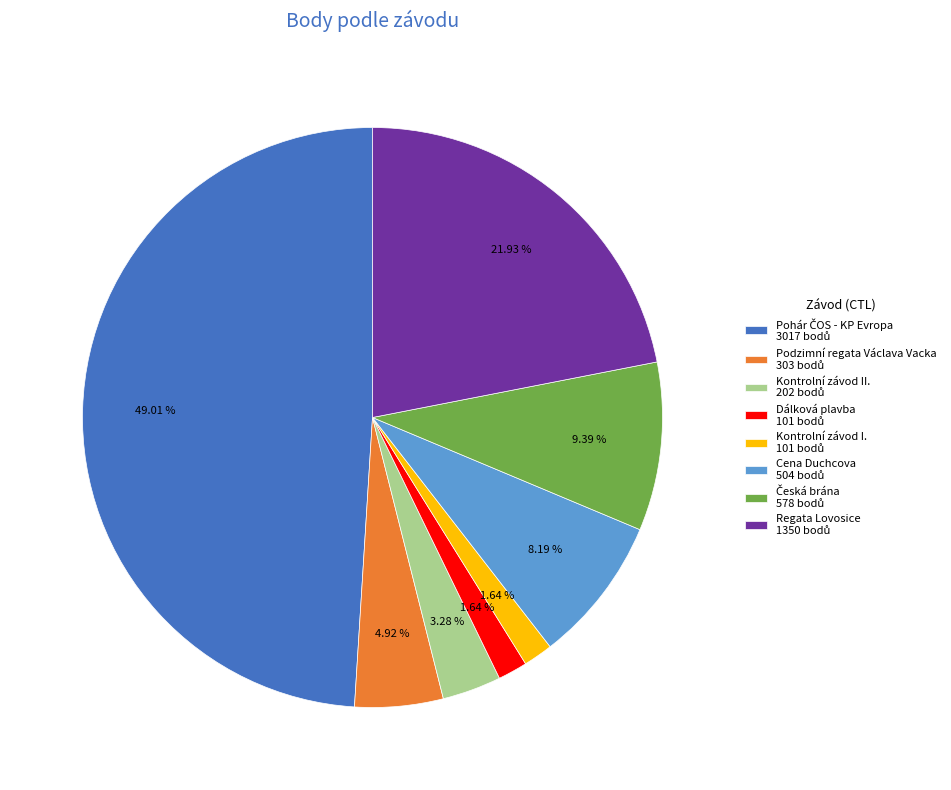

Does any single category account for the majority?

No